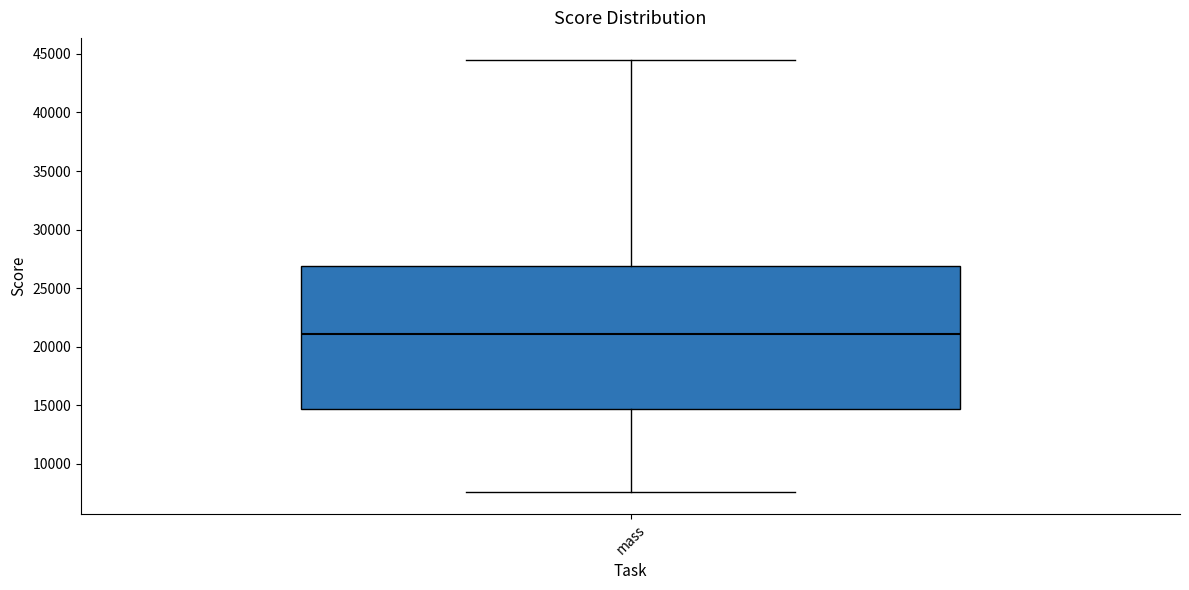

Where is the upper edge of the box for mass on the y-axis? The values are not printed on the chart, so give them approximately, as read against the axis.

27000